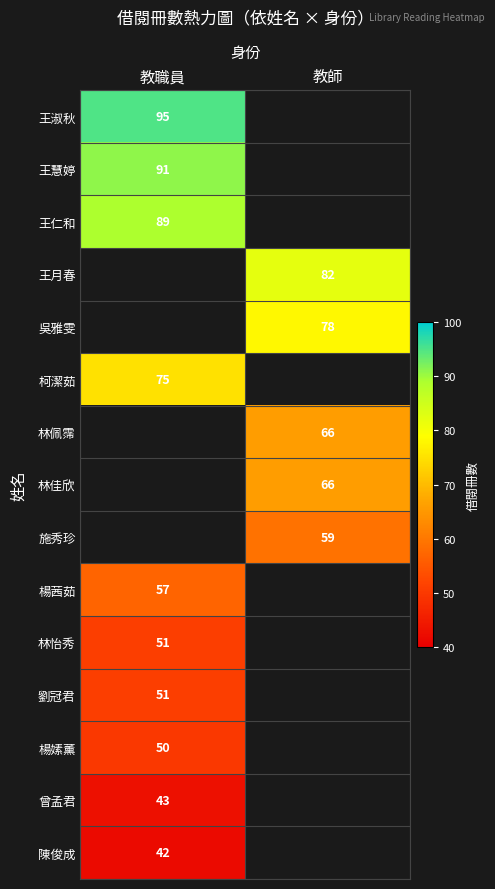

How many categories are shown in the chart?

2